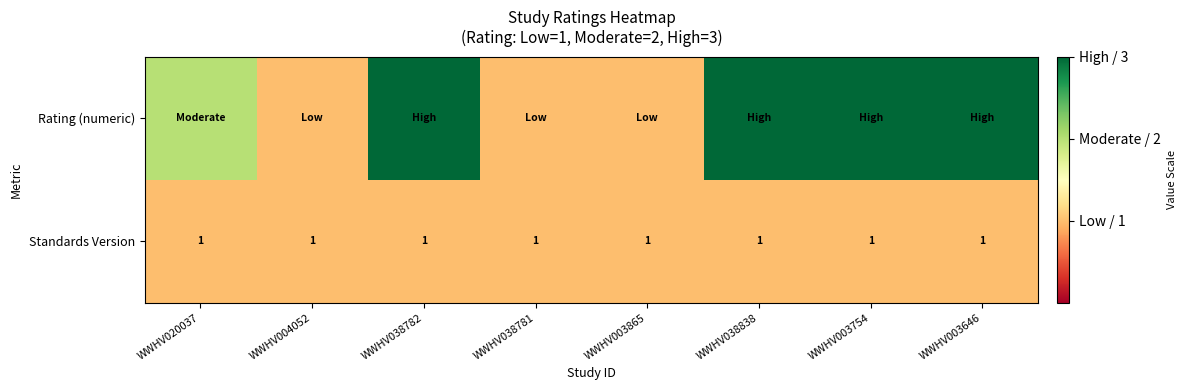

What is the average value of the Standards Version series?

1